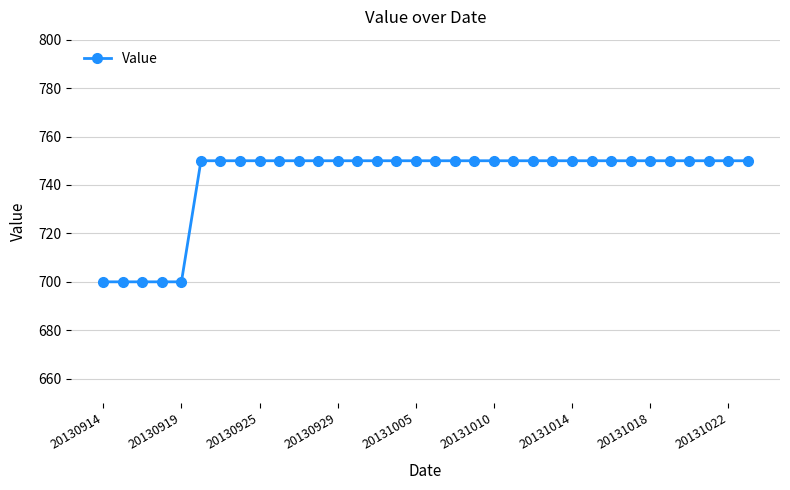

What is the smallest value displayed?

700